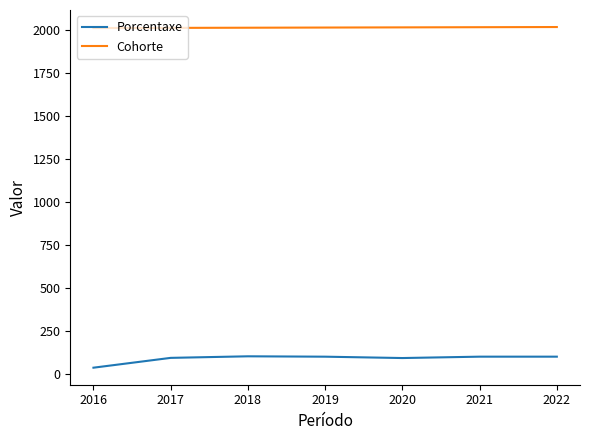

What are all the series names shown in the legend?

Porcentaxe, Cohorte